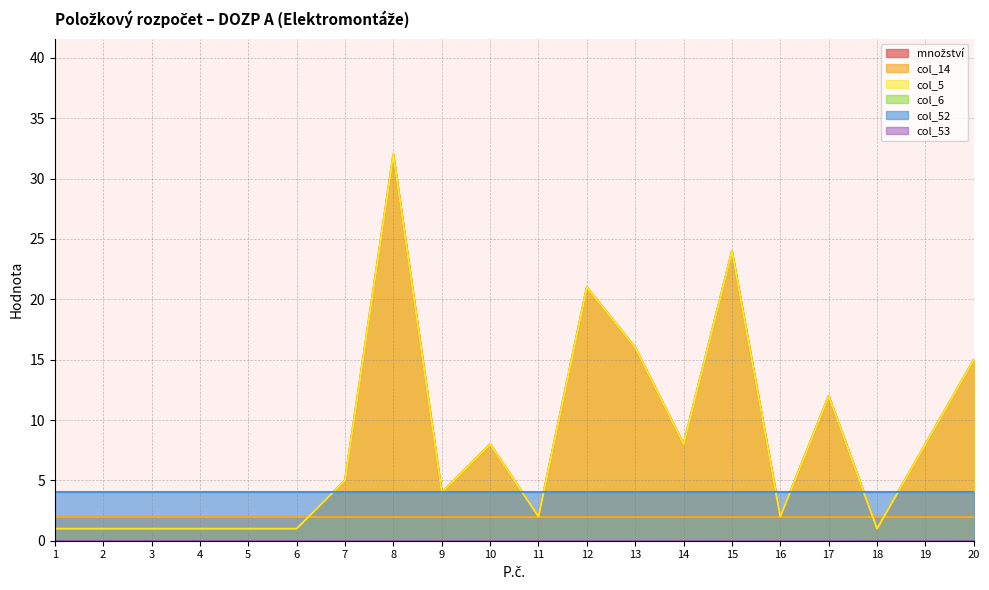

True or false: col_52 and col_6 intersect in this chart.

False